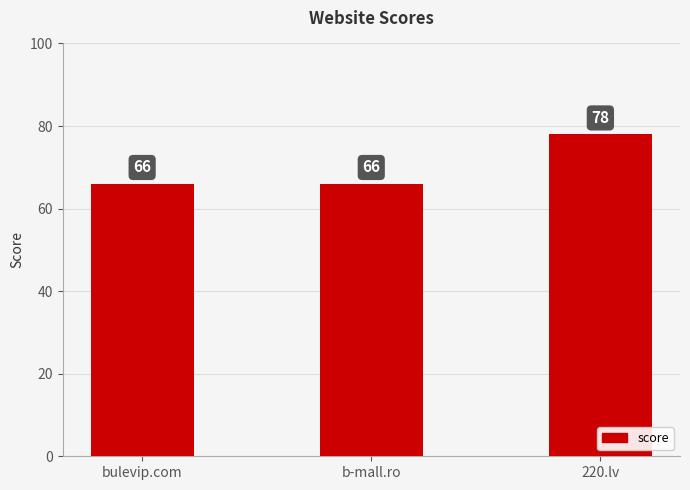

What position from the right is b-mall.ro?

2